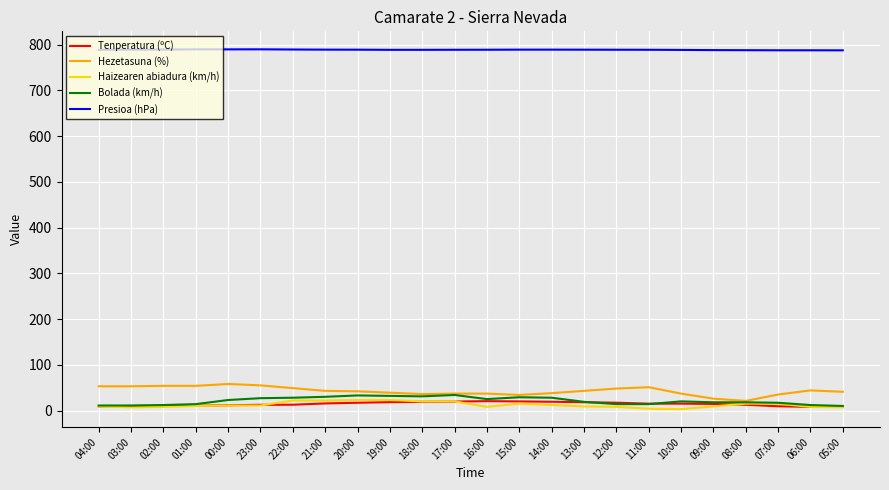

Which series has the widest spread of values?

Hezetasuna (%)